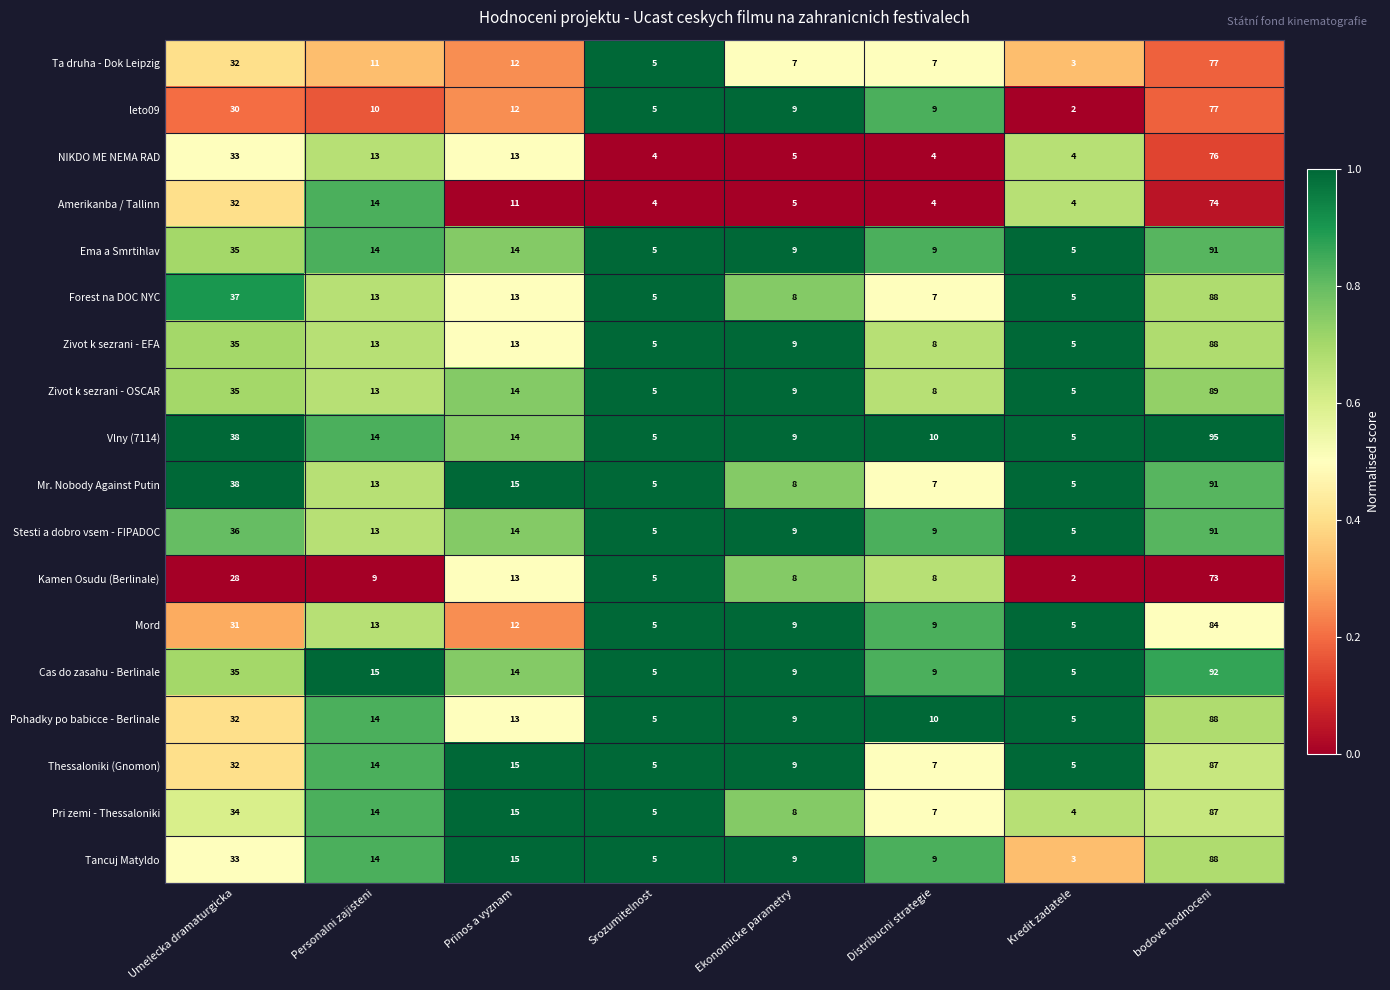

The value of Cas do zasahu - Berlinale at bodove hodnoceni is 92. True or false?

True